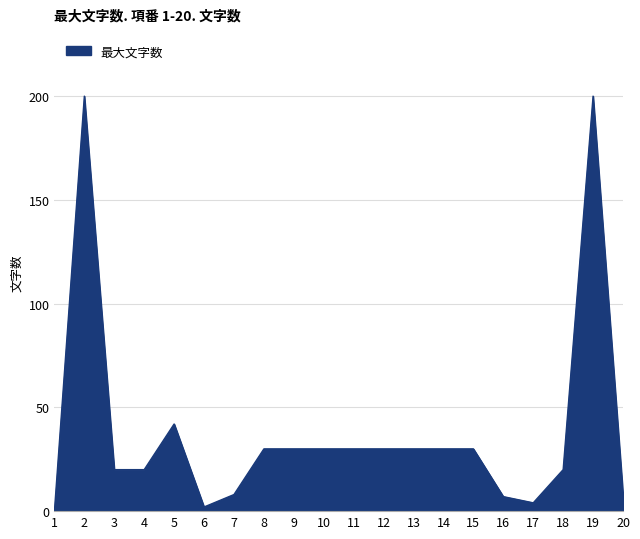

Where is the data nearest to the value 100?

5